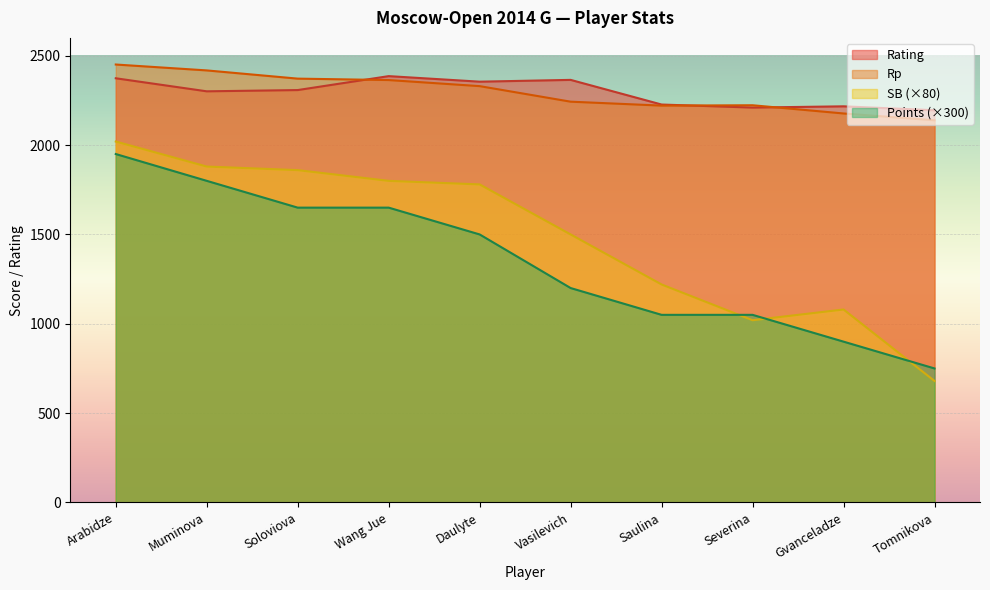

Is the value of Rating at Daulyte greater than the value of Points at Daulyte?

Yes